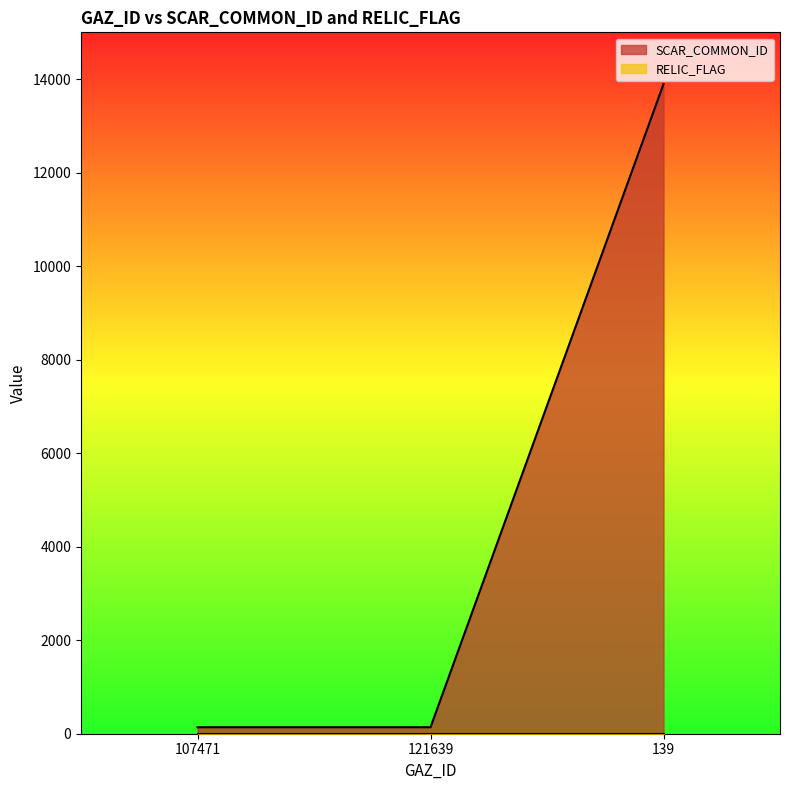

Rank the categories by value from lowest to highest.

107471, 121639, 139